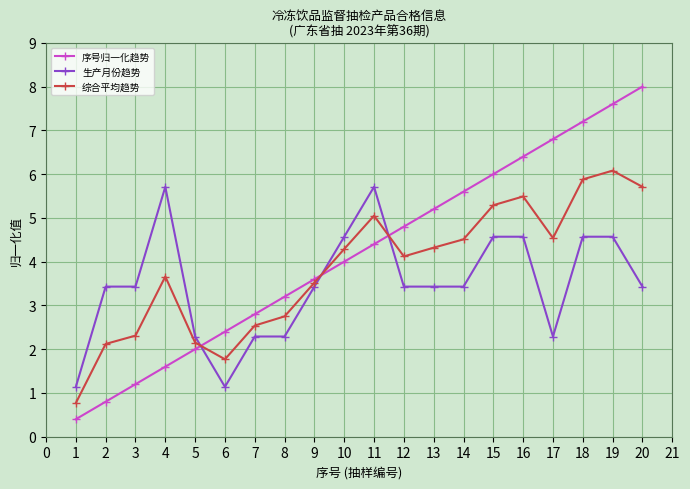

How many lines are shown in the chart?

3